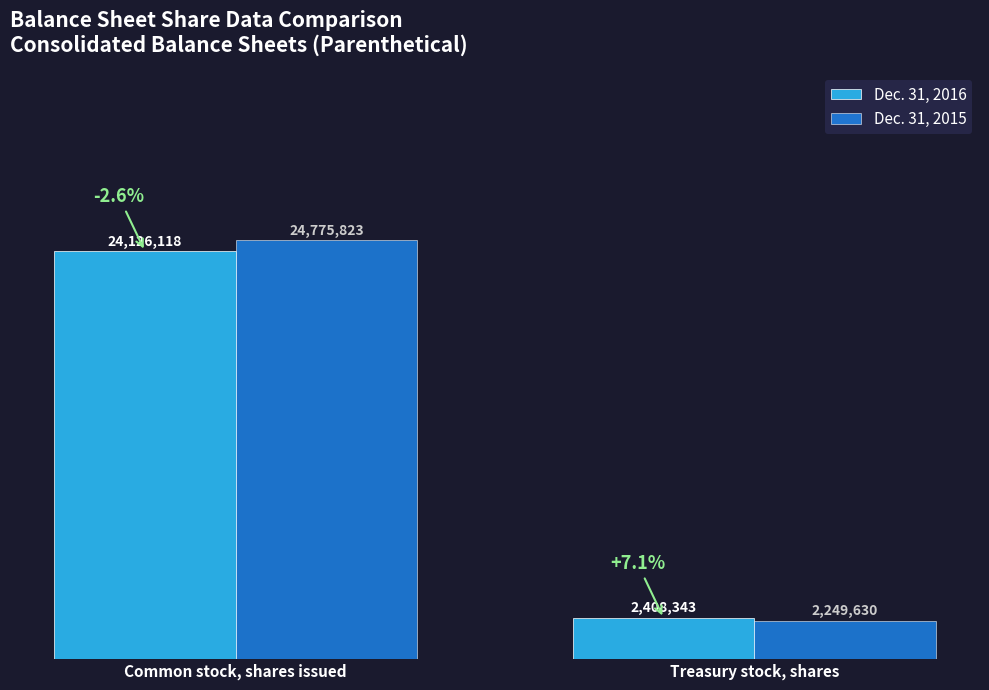

What is the label of the 2nd bar from the right?

Common stock, shares issued